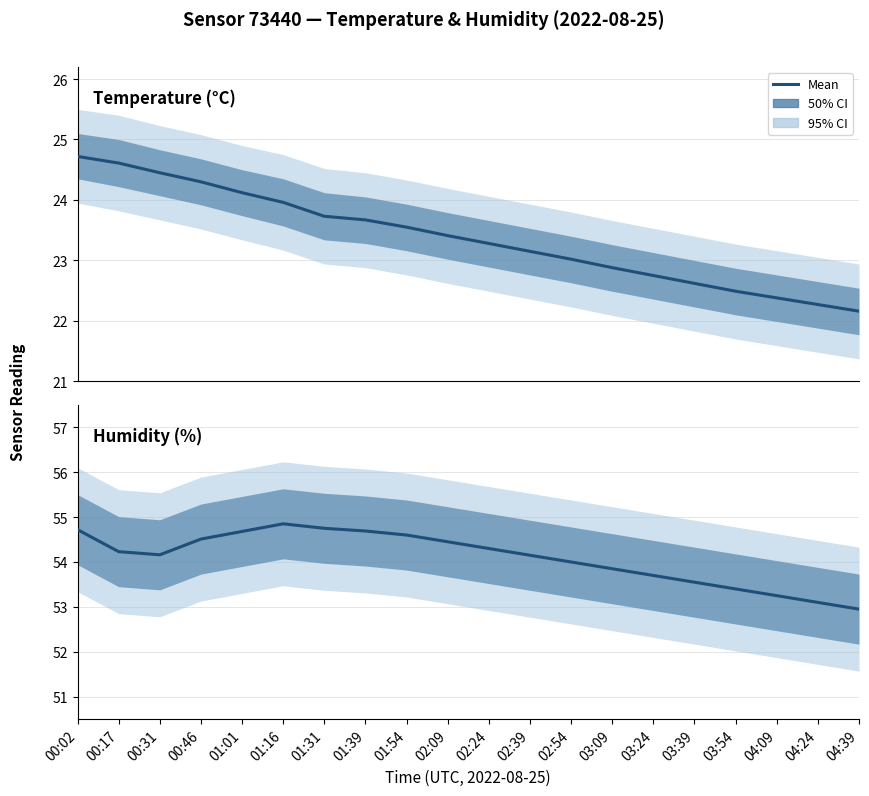

Does the chart display data point markers on the line(s)?

No